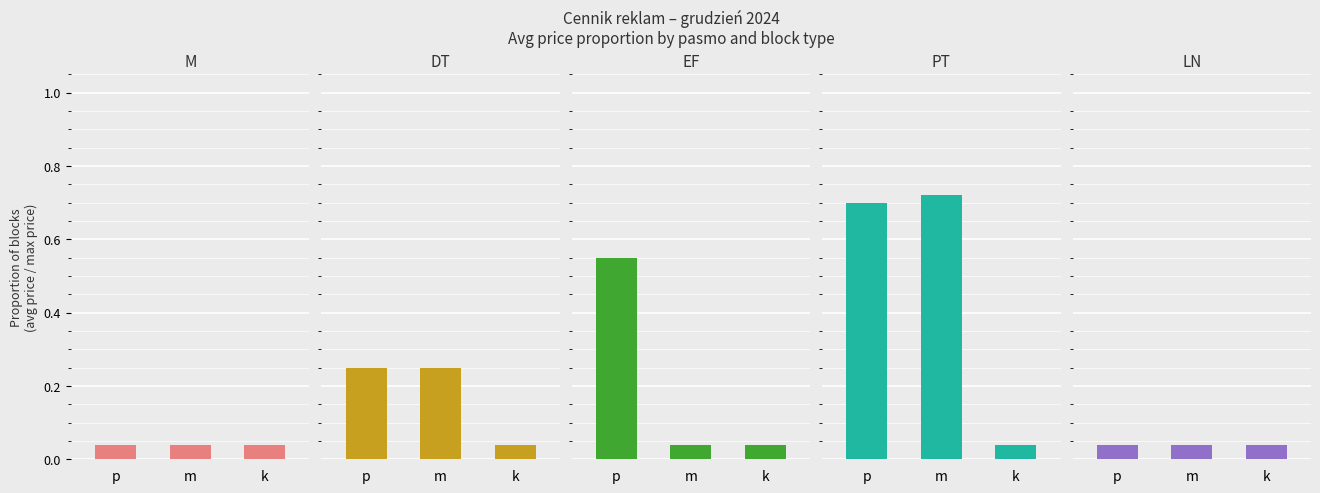

Reading left to right, transcribe all the data shown in this chart.

M: 0.0	0.0	0.0
DT: 0.2	0.2	0.0
EF: 0.6	0.0	0.0
PT: 0.7	0.7	0.0
LN: 0.0	0.0	0.0